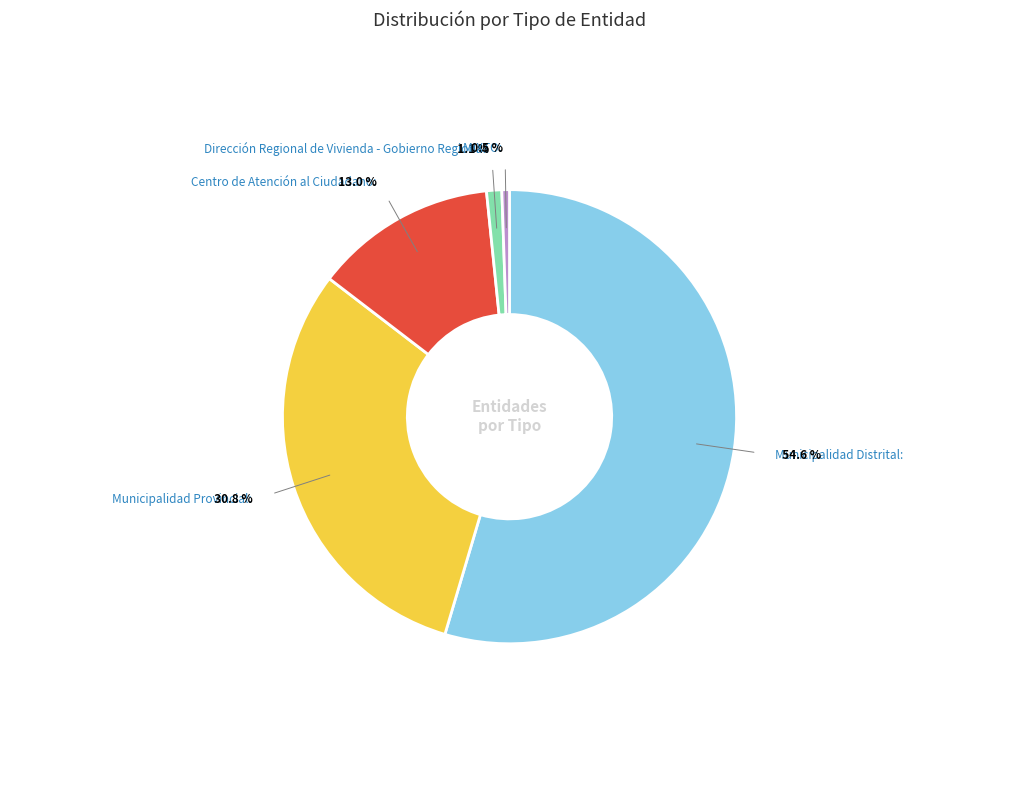

Does Municipalidad Distrital account for over 50% of the chart?

Yes